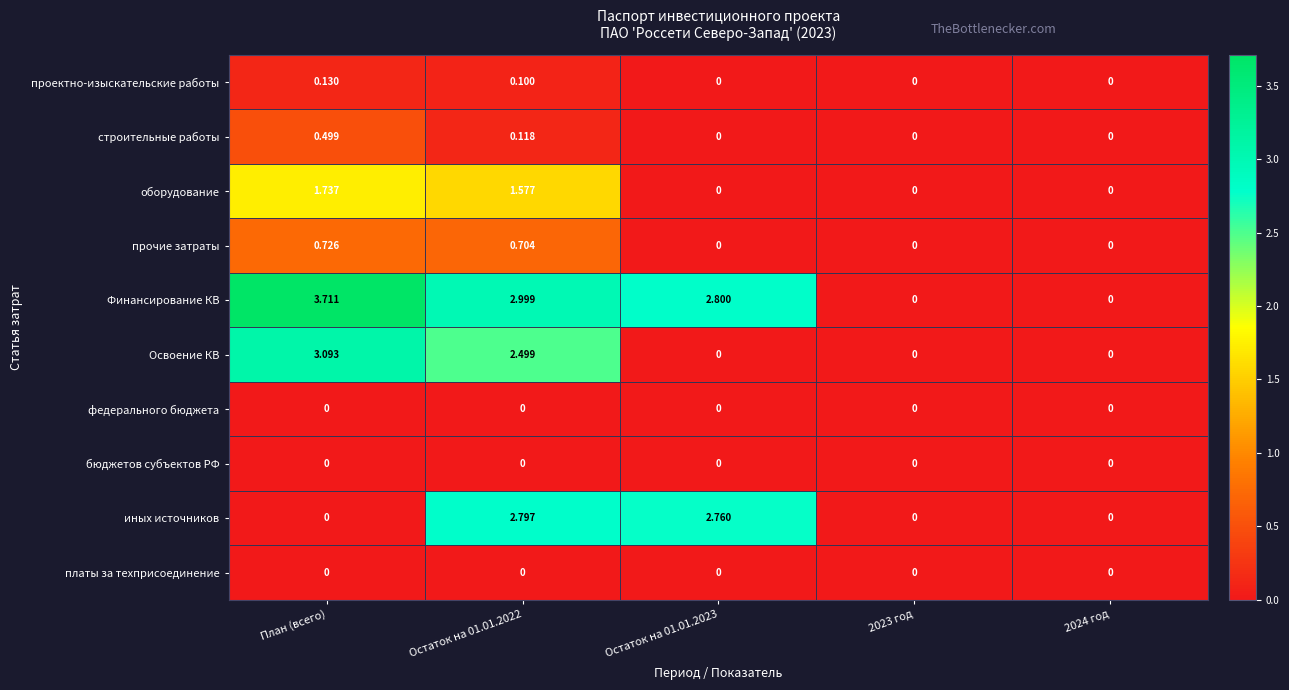

What is the spread (max minus min) of values at План (всего)?

3.7